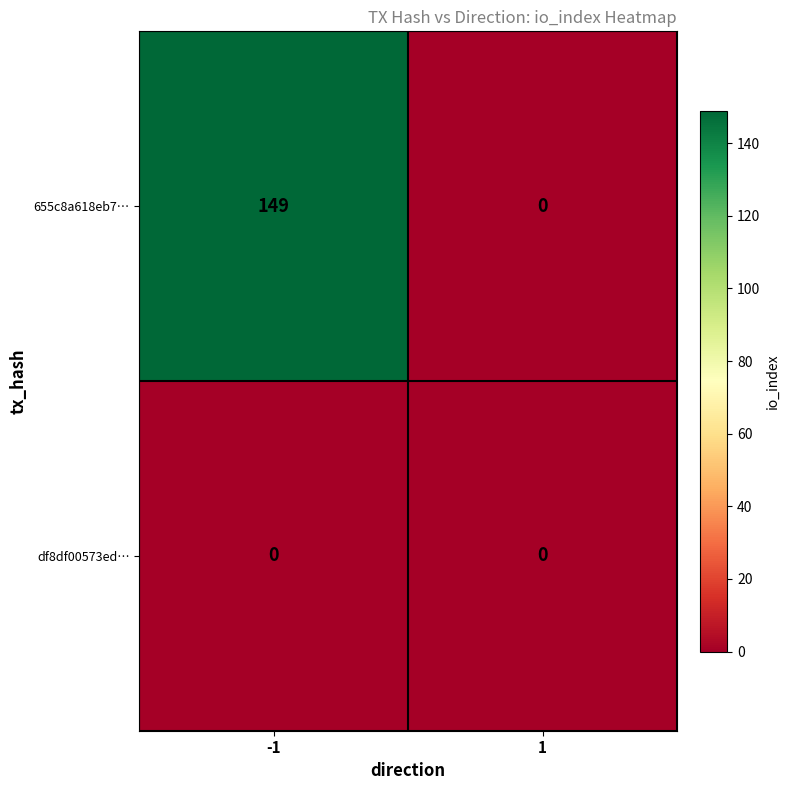

Rank the series by their maximum value, from highest to lowest.

655c8a618eb7…, df8df00573ed…